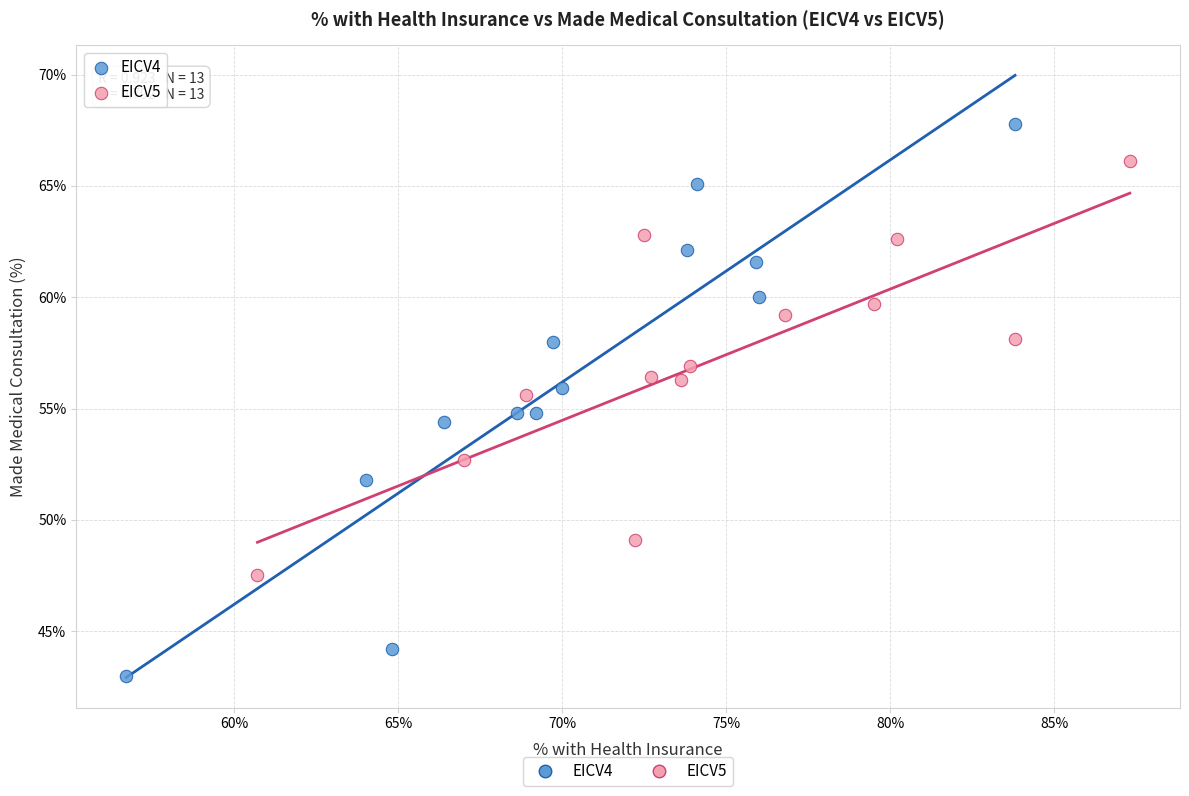

What are all the series names shown in the legend?

EICV4, EICV5